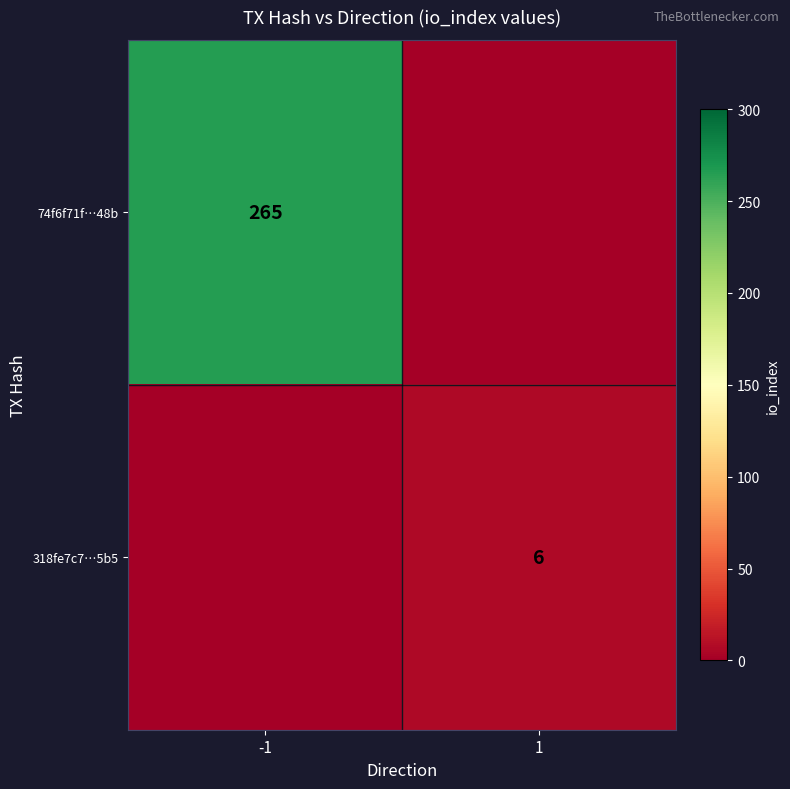

Is it true that 74f6f71f…48b equals 265 at -1?

True